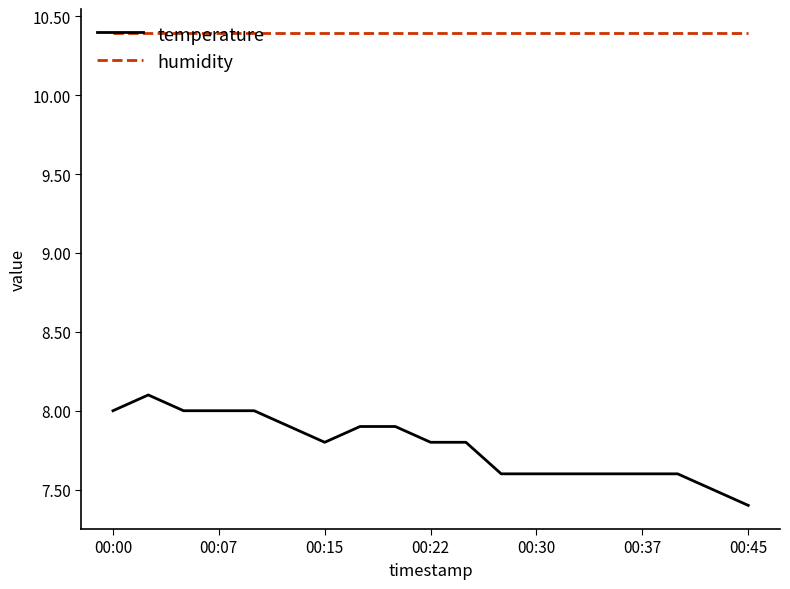

List the series in order of their peak value, highest first.

humidity, temperature